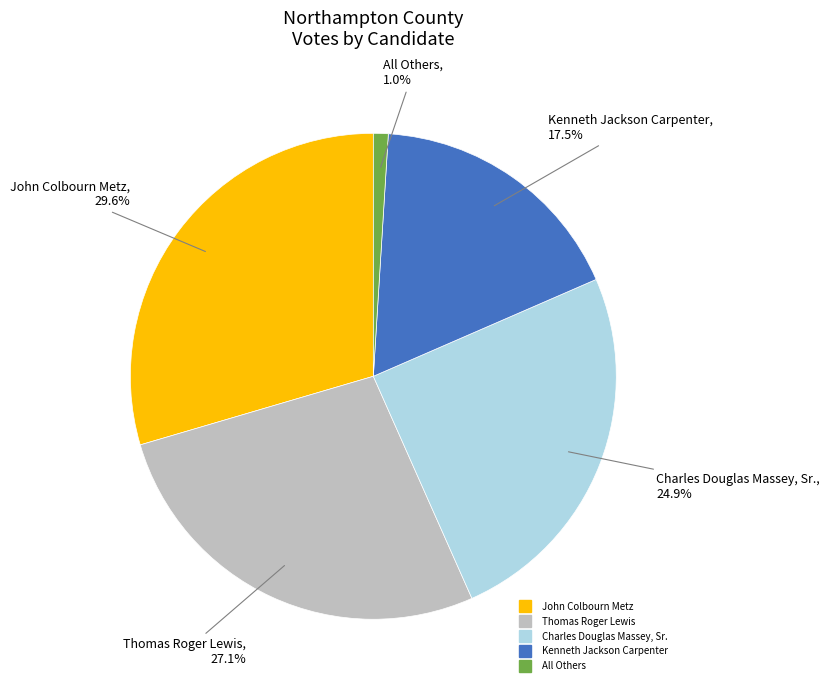

The Kenneth Jackson Carpenter slice represents 9% of the pie. True or false?

False